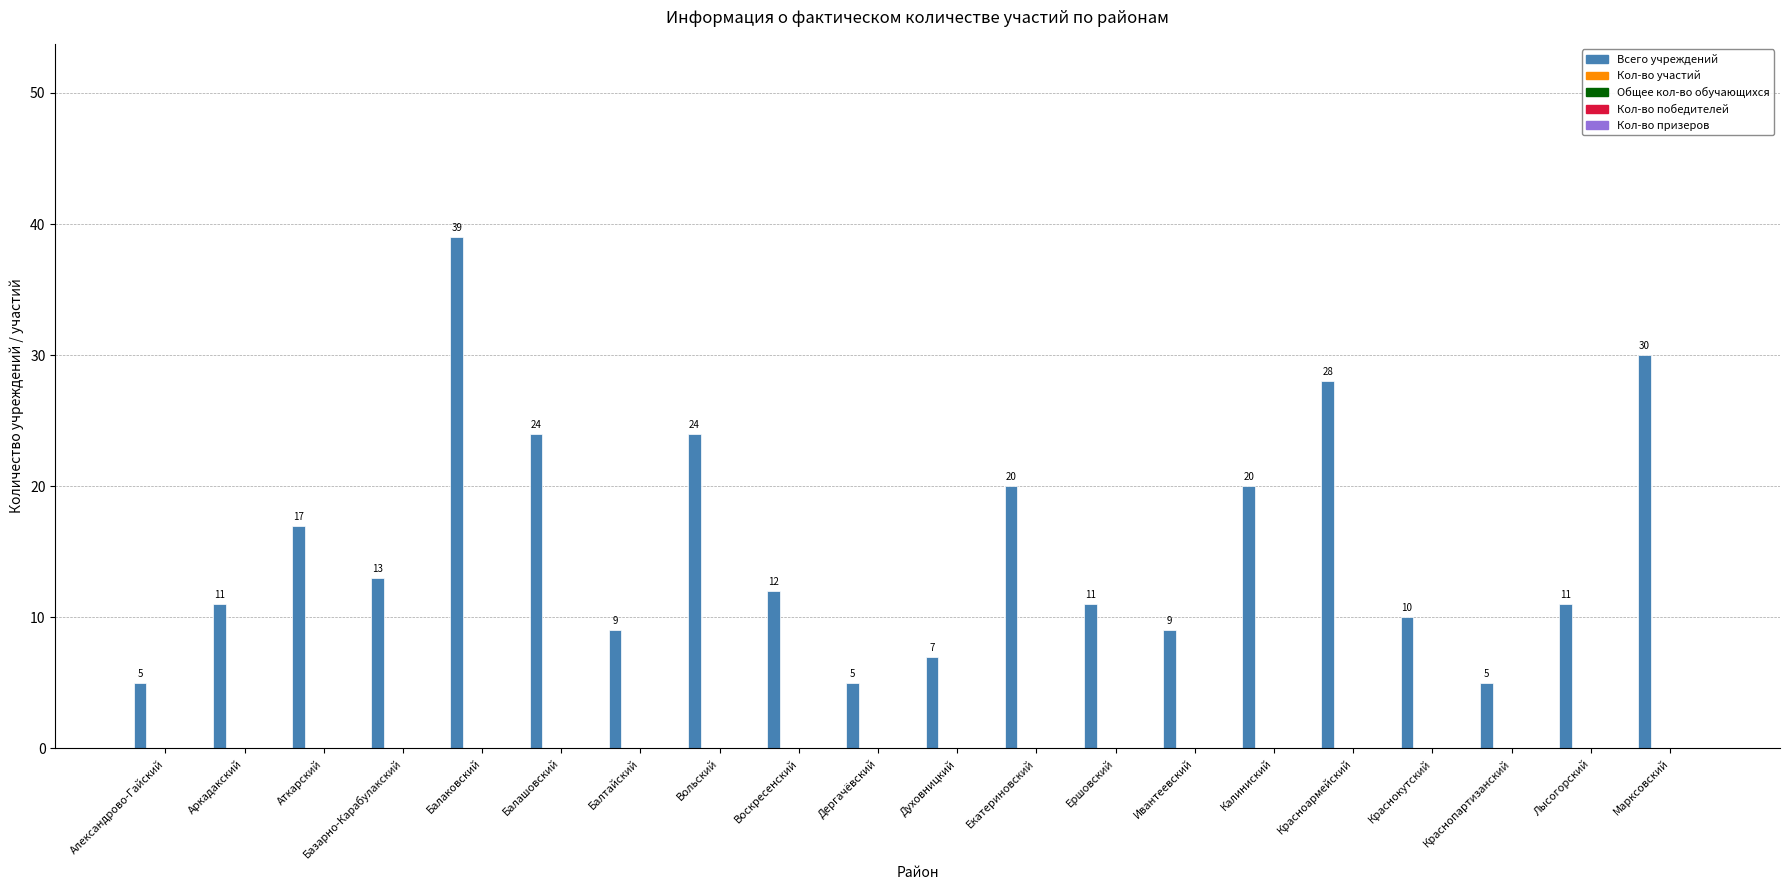

What is the value of the 3rd bar from the left?

17